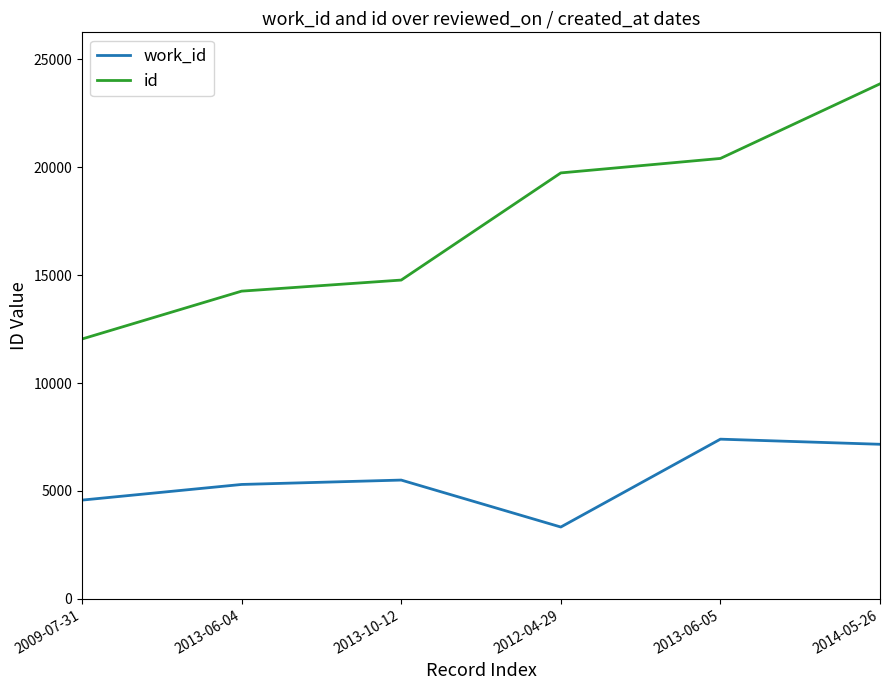

Reading right to left, what are all the values shown in this chart?

work_id: 7163	7400	3330	5505	5302	4577
id: 23860	20404	19734	14770	14257	12040